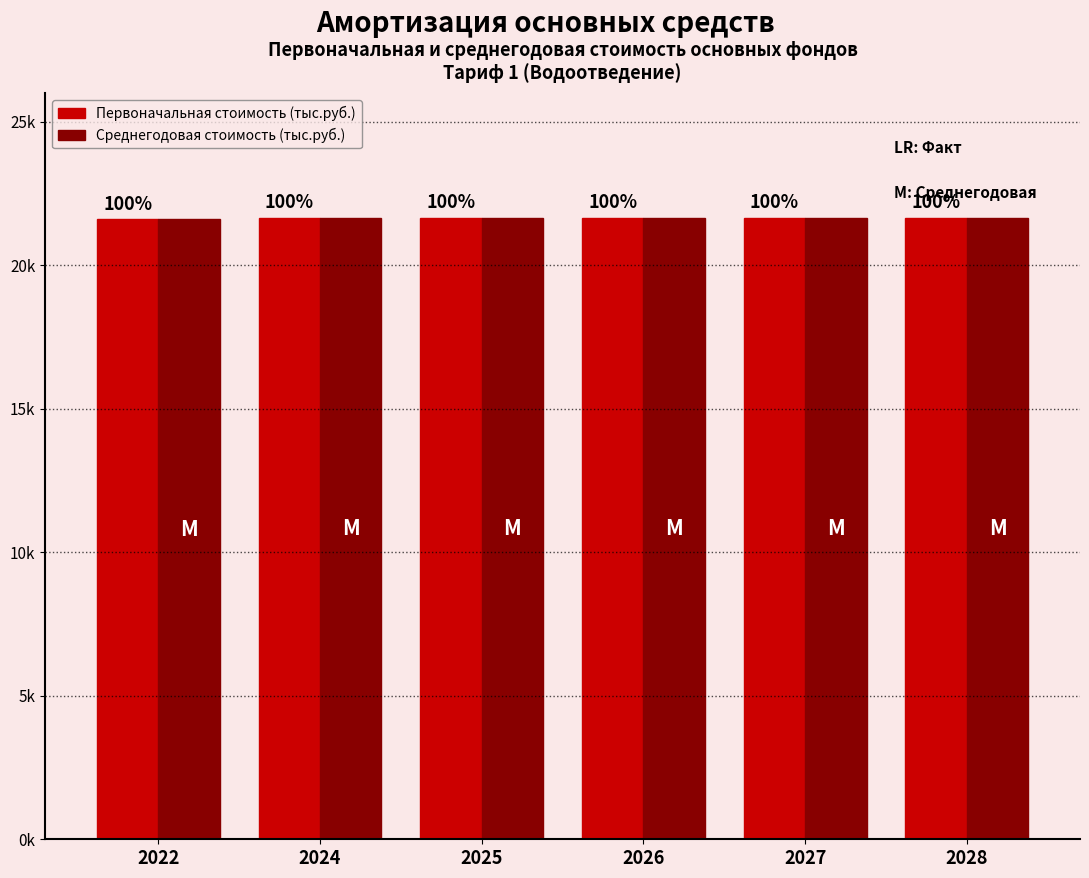

Does the chart contain stacked bars?

No